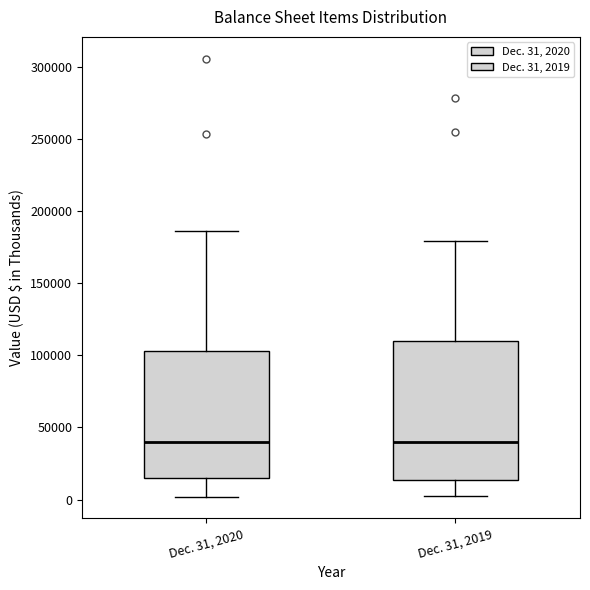

Where is the lower edge of the box for Dec. 31, 2020 on the y-axis? The values are not printed on the chart, so give them approximately, as read against the axis.

15000